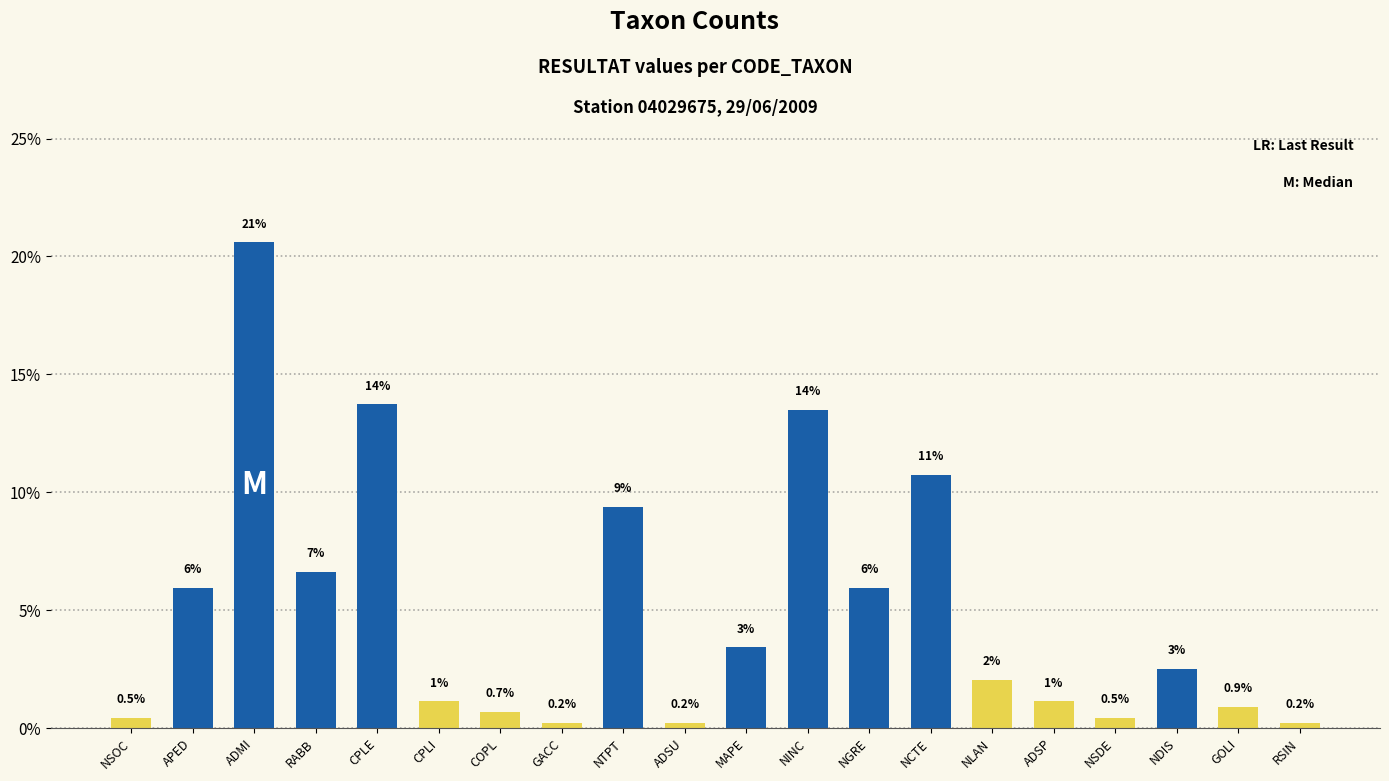

What is the average value?

5.0